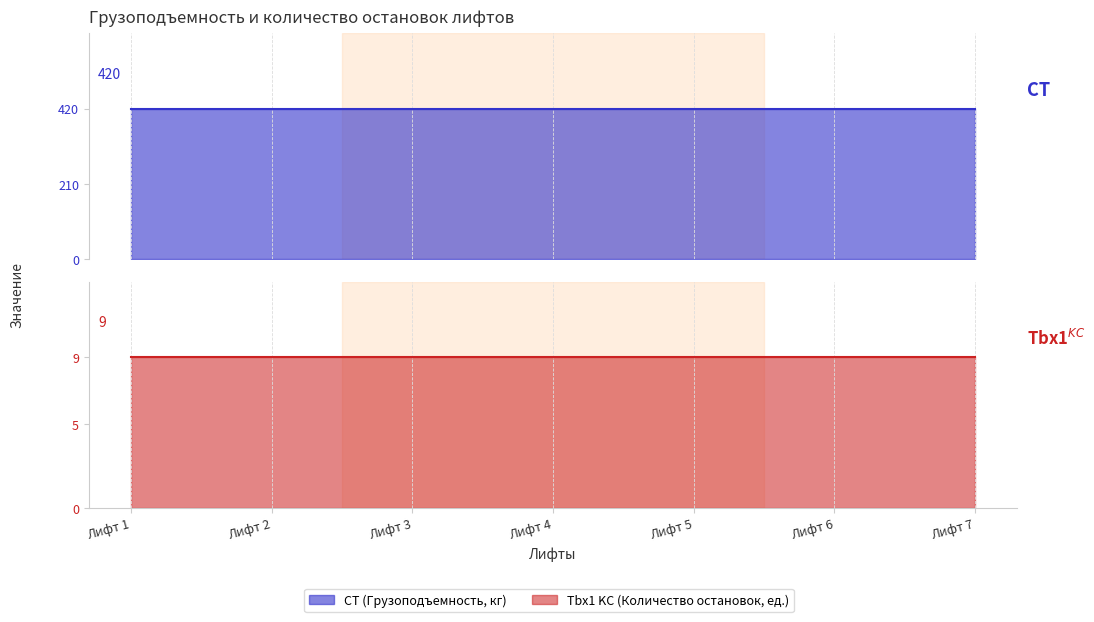

True or false: Tbx1 KC (Количество остановок, ед.) and CT (Грузоподъемность, кг) intersect in this chart.

False